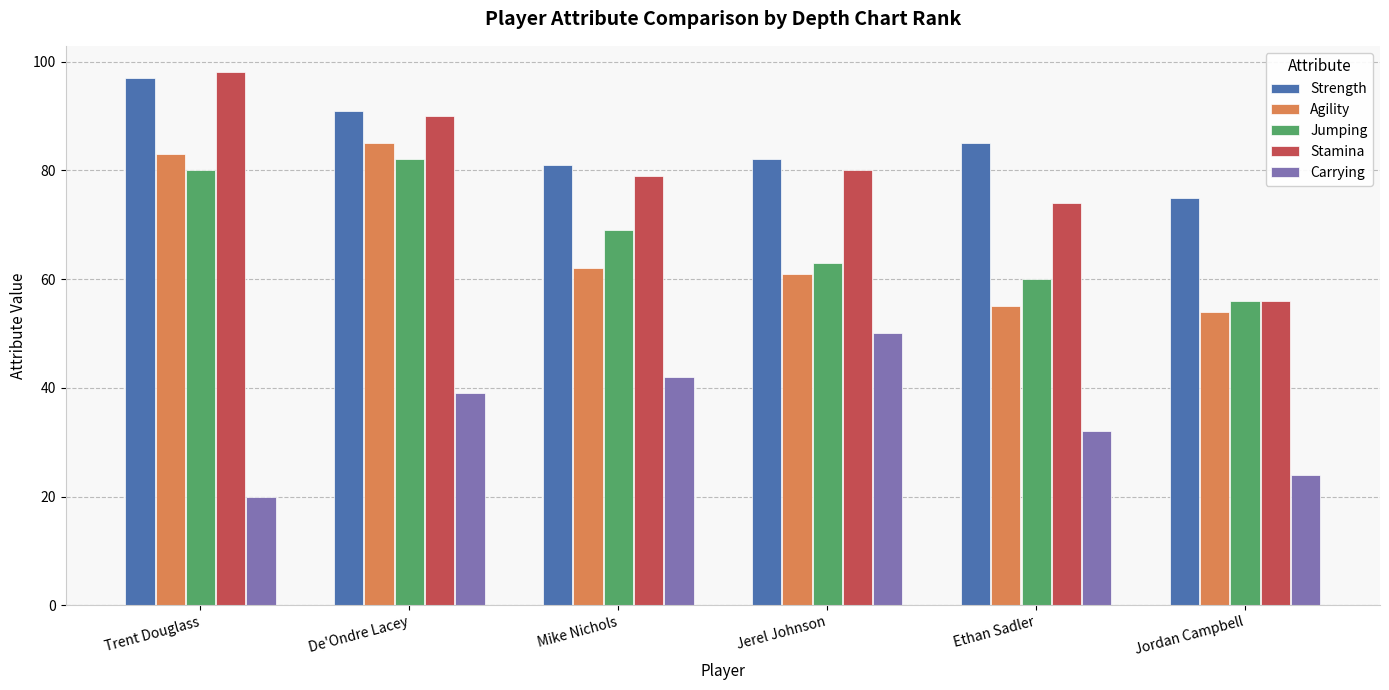

Rank the categories by Carrying value from highest to lowest.

Jerel Johnson, Mike Nichols, De'Ondre Lacey, Ethan Sadler, Jordan Campbell, Trent Douglass